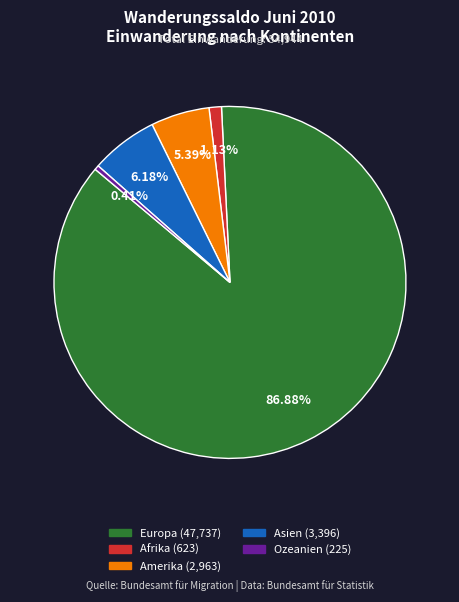

Combined, do Europa and Amerika account for over 50%?

Yes